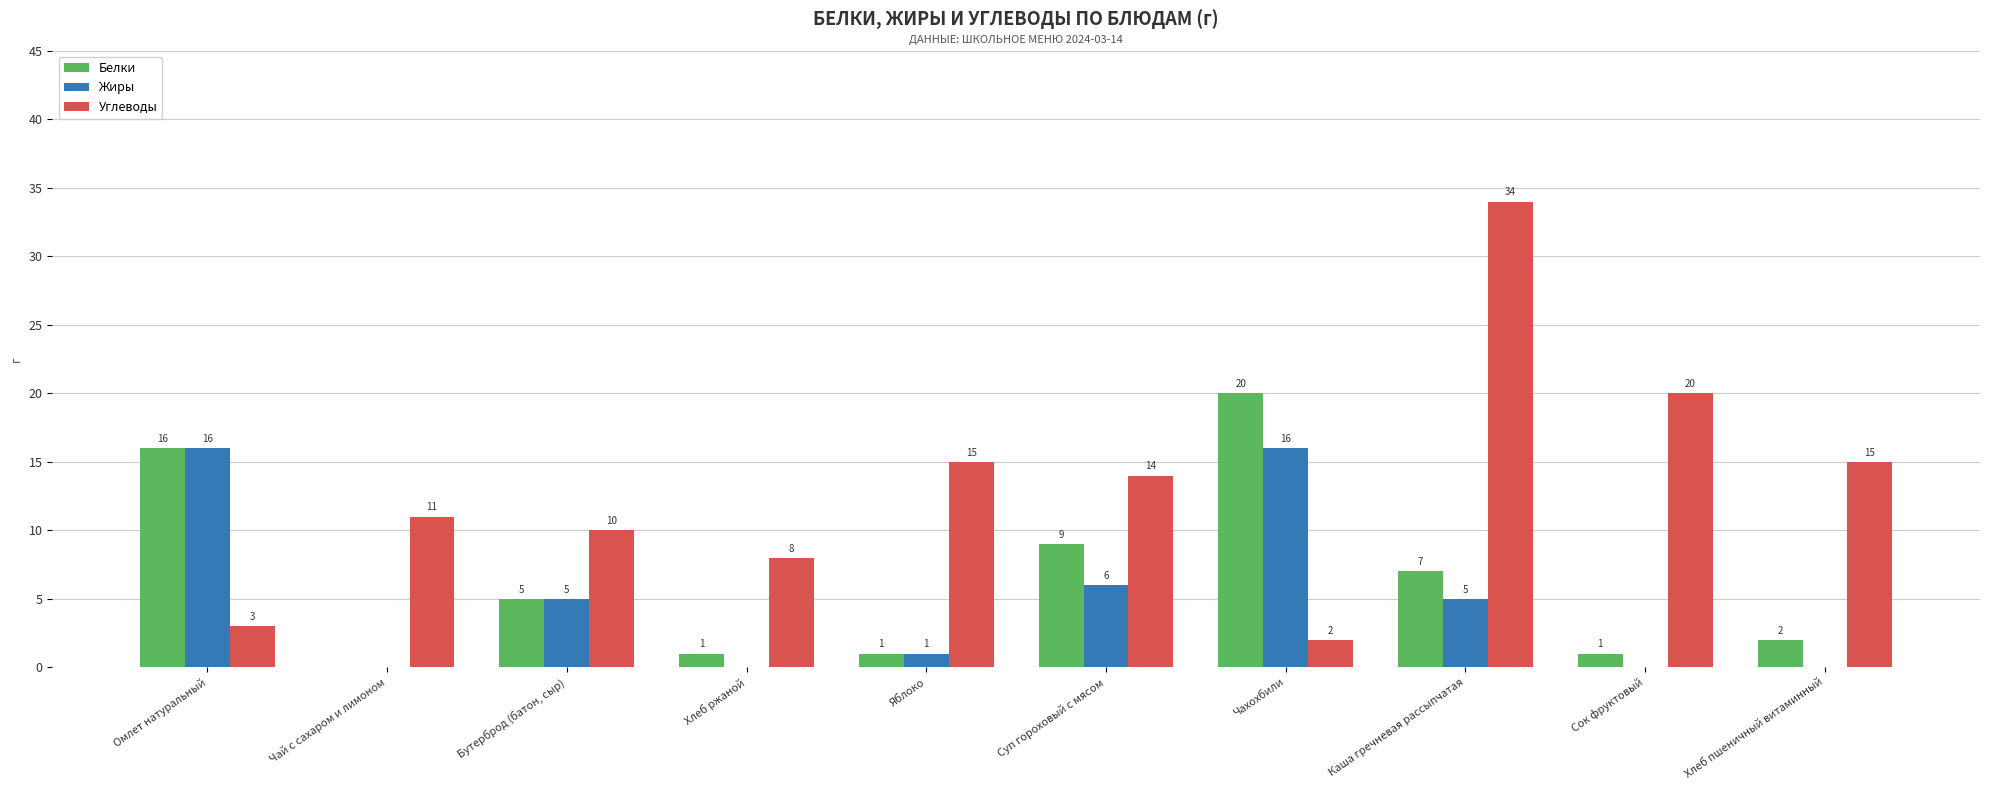

How many groups of bars are there?

10